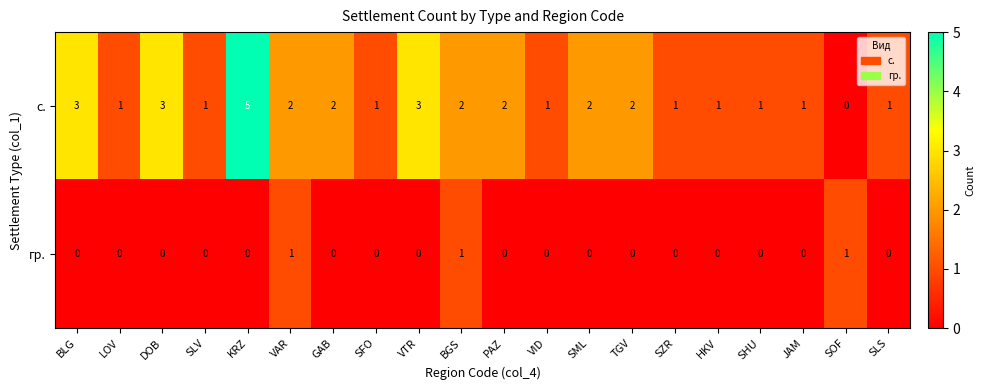

At VAR, list the series in order from largest to smallest.

с., гр.